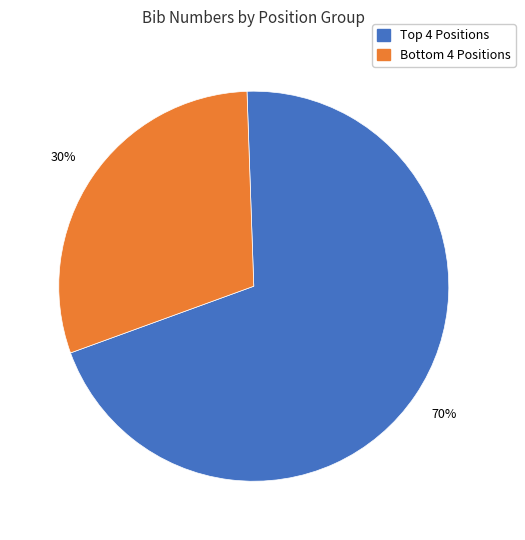

To the nearest percent, what is the average slice percentage?

50%